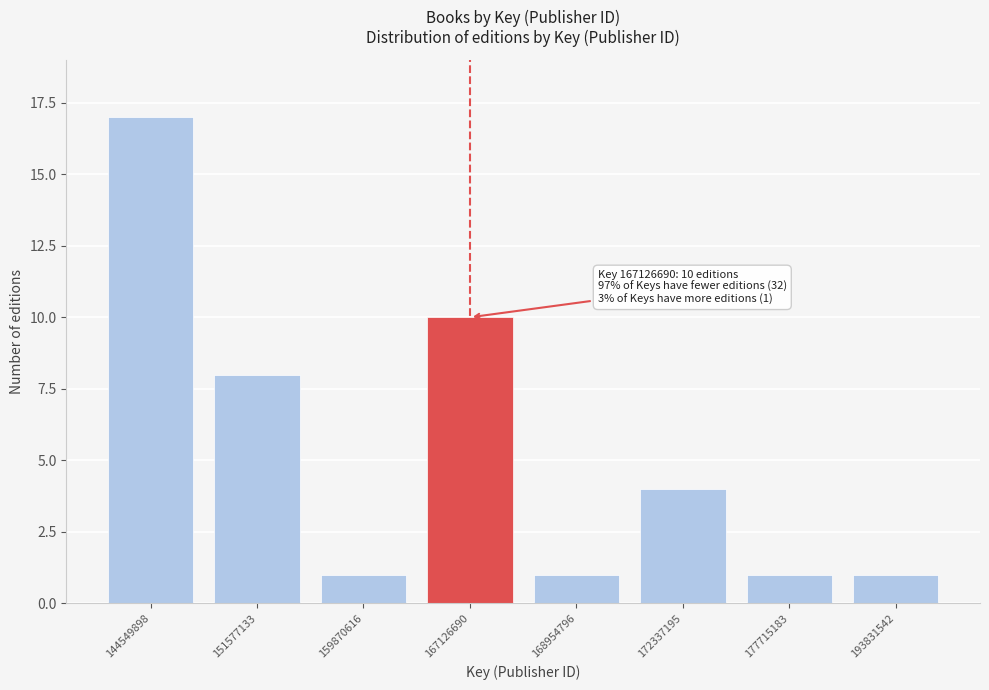

Reading left to right, list all the values displayed in this chart.

144549898=17	151577133=8	159870616=1	167126690=10	168954796=1	172337195=4	177715183=1	193831542=1